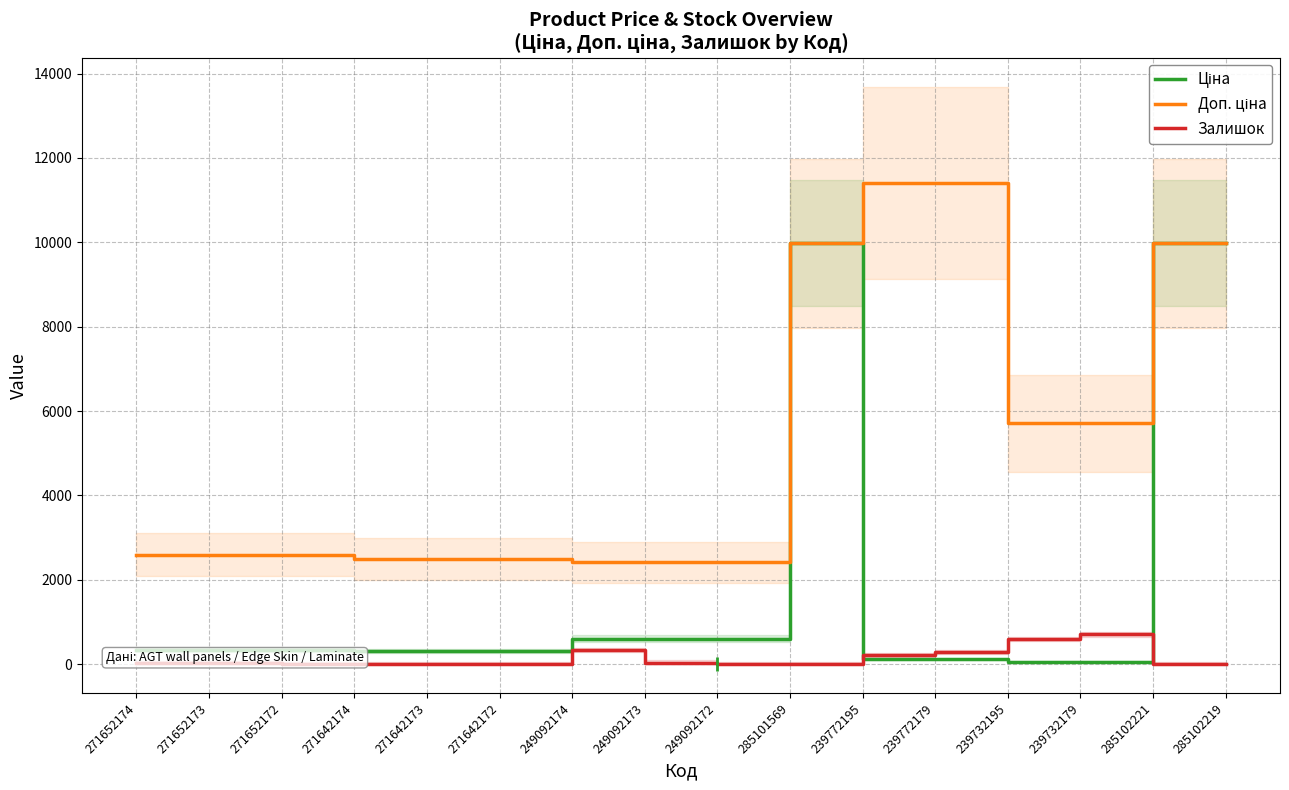

True or false: Ціна and Доп. ціна cross at least once.

False